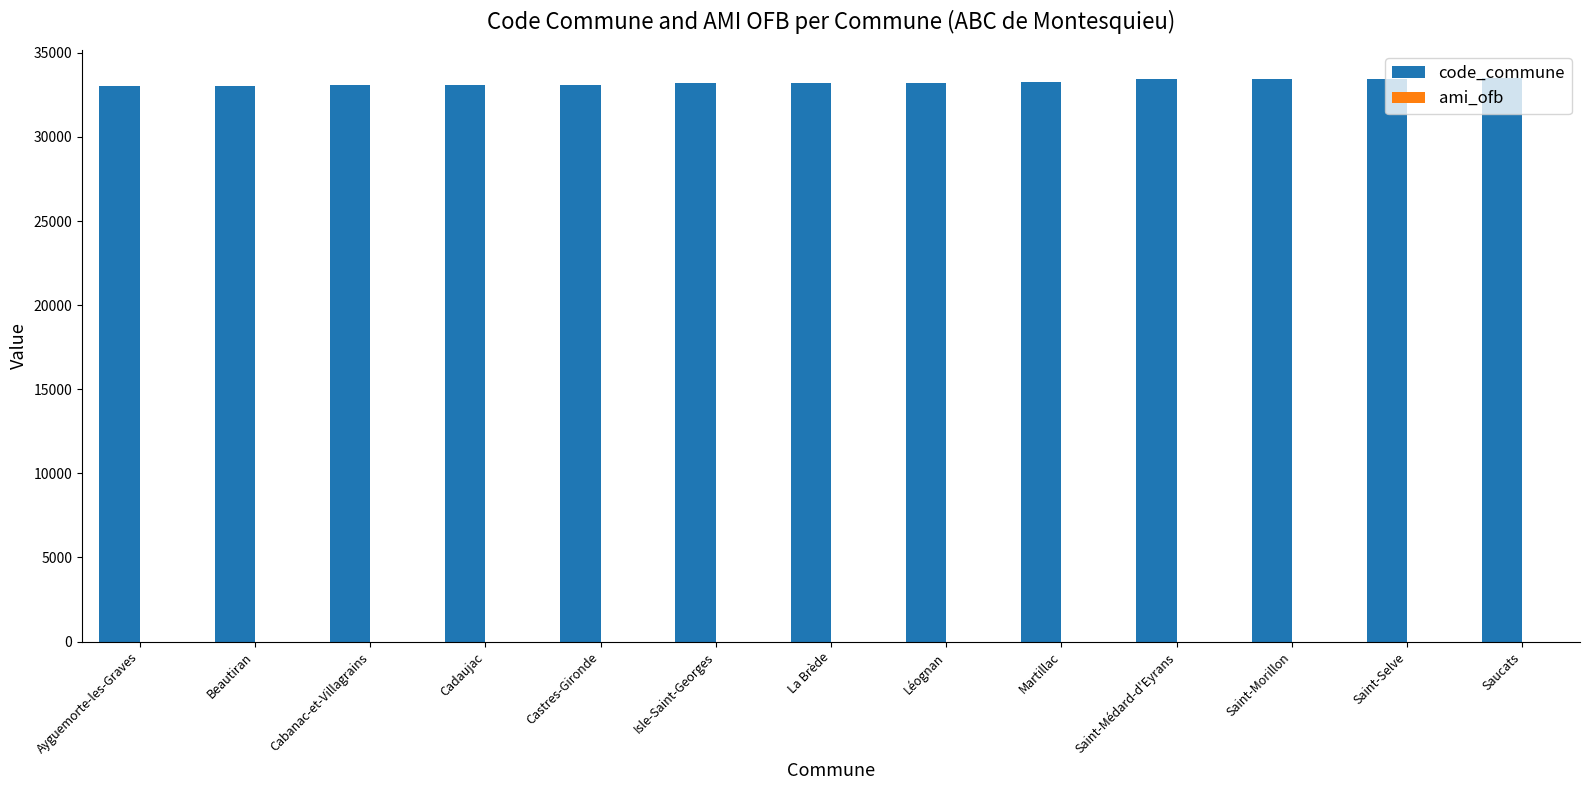

True or false: code_commune has a value of 21090 at Cadaujac.

False